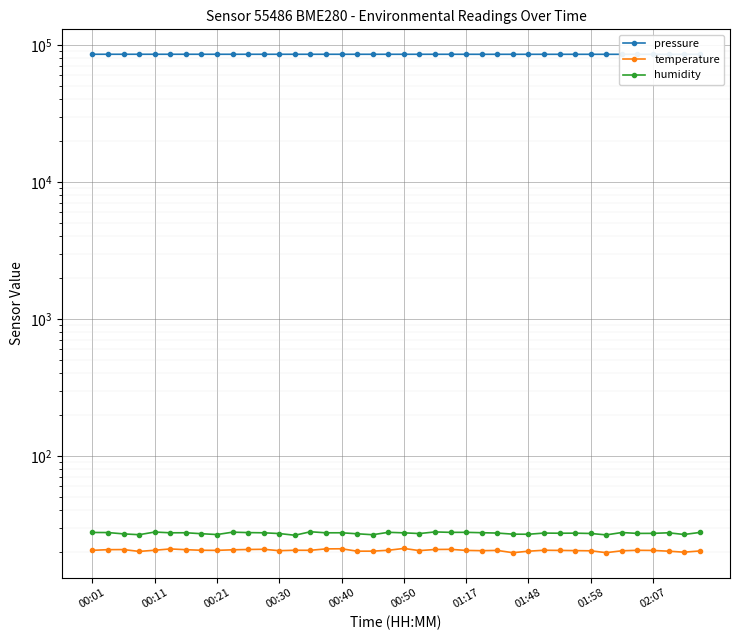

What is the difference between the highest and lowest values at 00:11?

85477.5